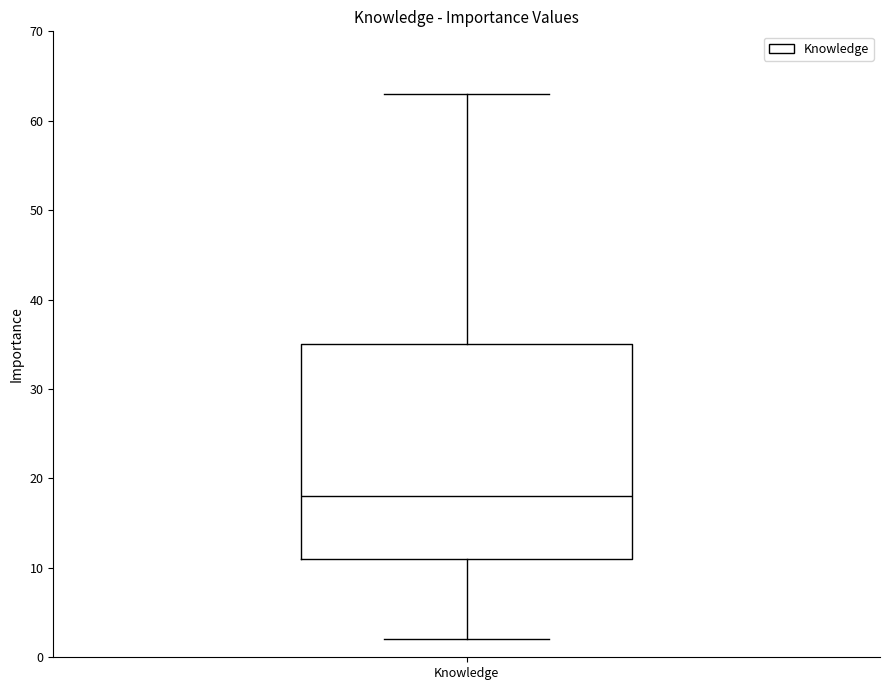

Transcribe this box plot: give where the median line is, the range the box spans, and where the two whiskers end, as read against the y-axis. The values are not printed on the chart, so give them approximately, as read against the axis.

median 18, box 11 to 35, whiskers 2 to 63